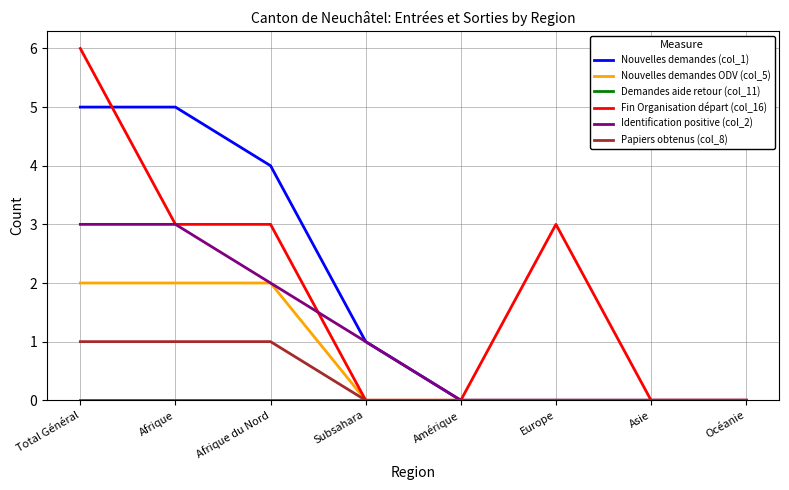

Between Total Général and Afrique, which series saw the biggest shift?

Fin Organisation départ (col_16)